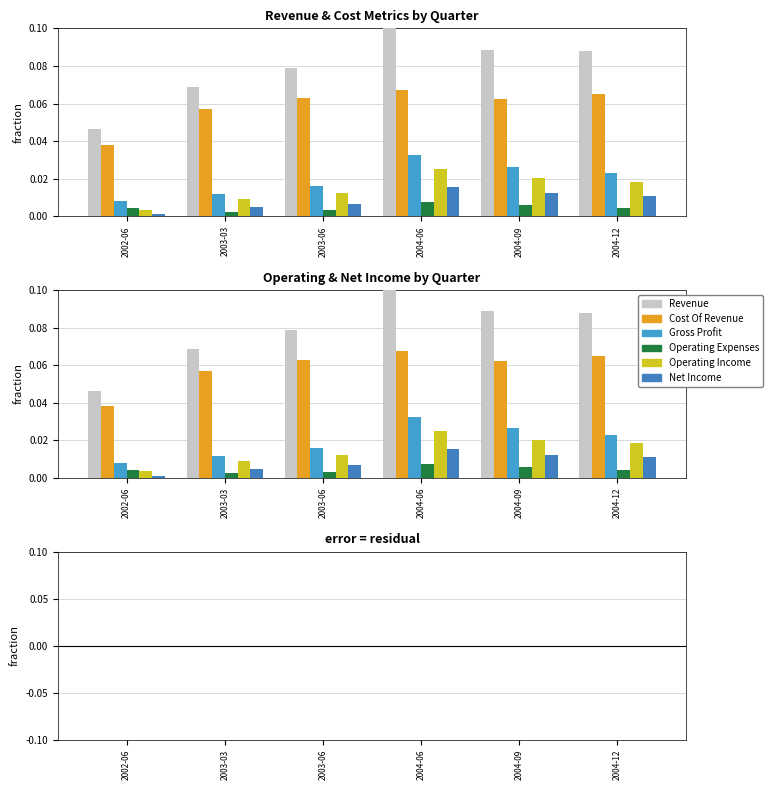

Which series has the largest range (max minus min)?

Revenue